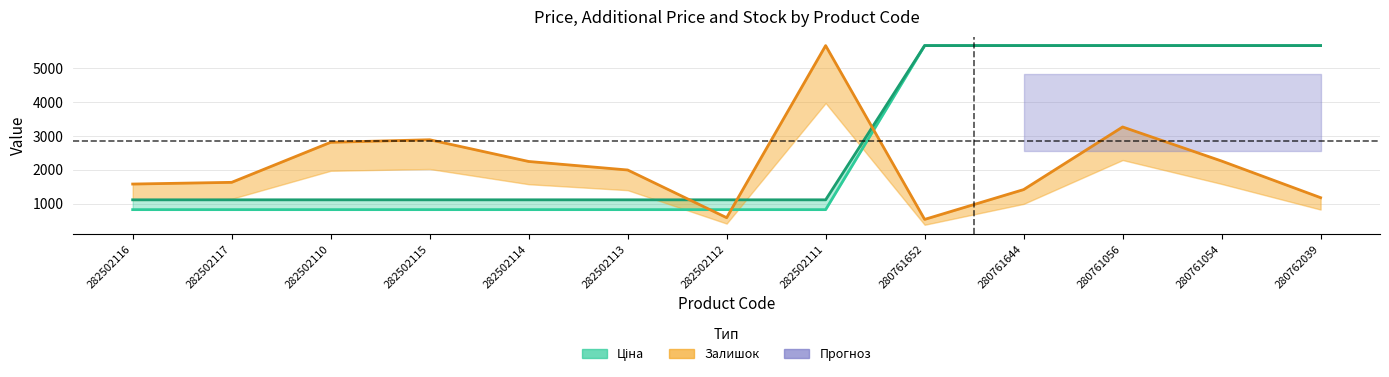

True or false: Доп. ціна and Ціна cross at least once.

False